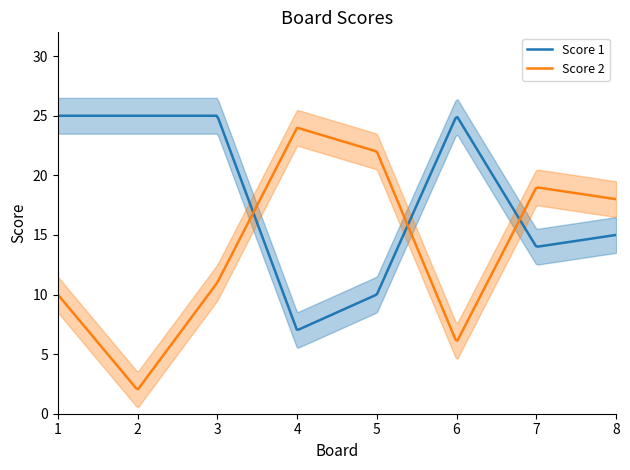

Which category has the highest value across all series?

1